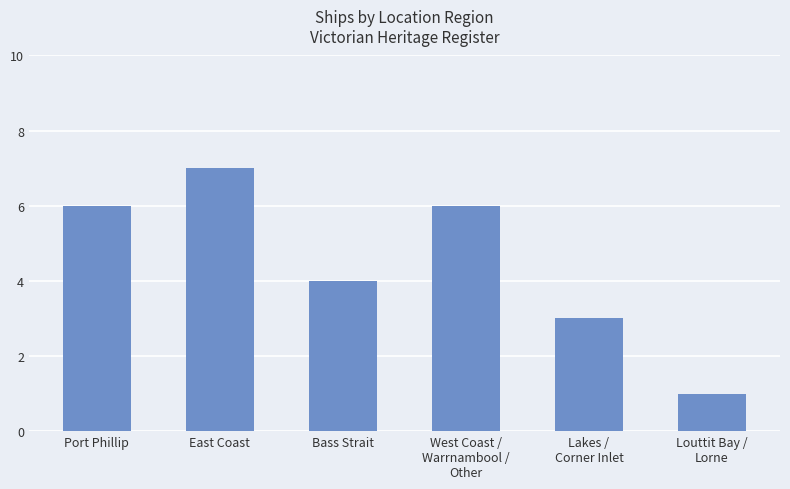

What is the label of the 3rd bar from the left?

Bass Strait